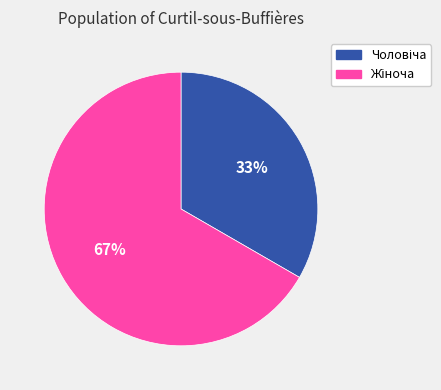

To the nearest percent, what is the average slice percentage?

50%